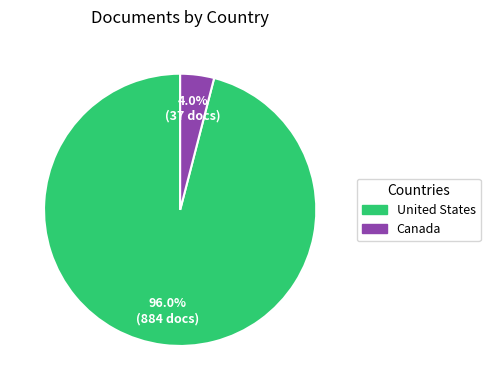

What percentage is the Canada slice, to the nearest percent?

4%